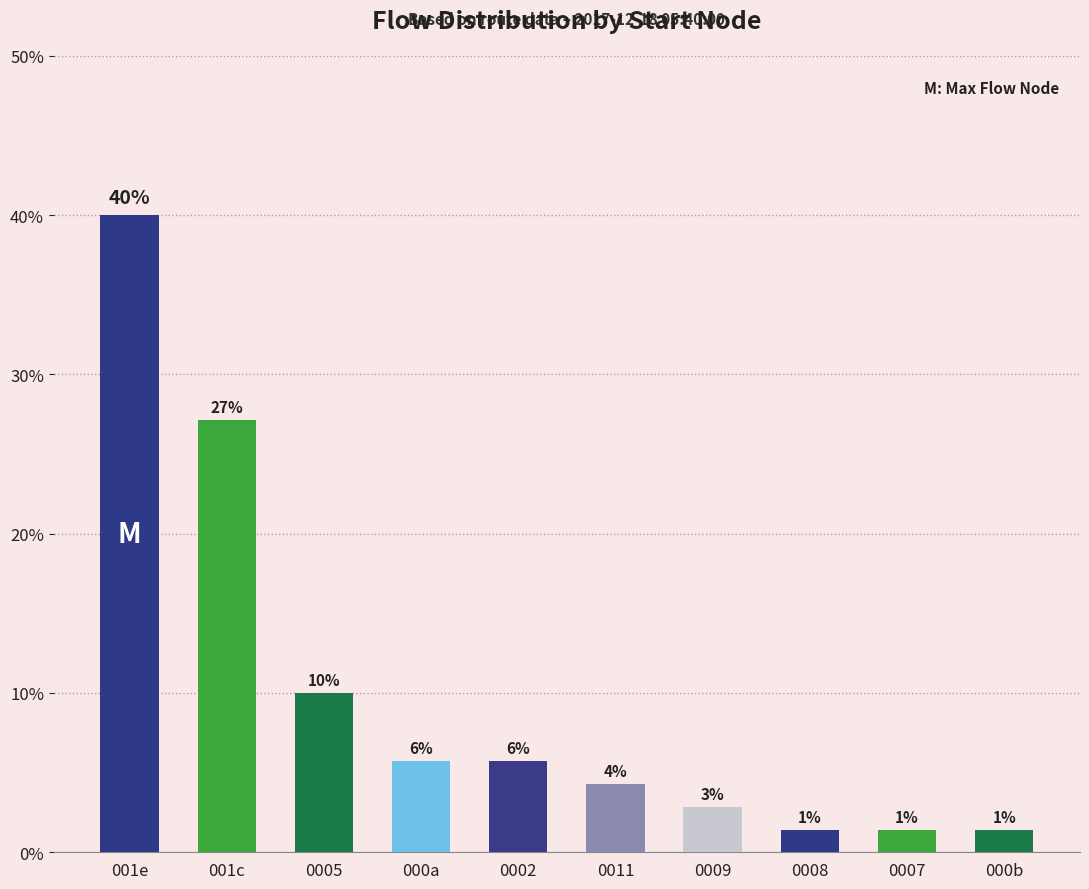

Which label corresponds to the smallest value in the chart?

0008